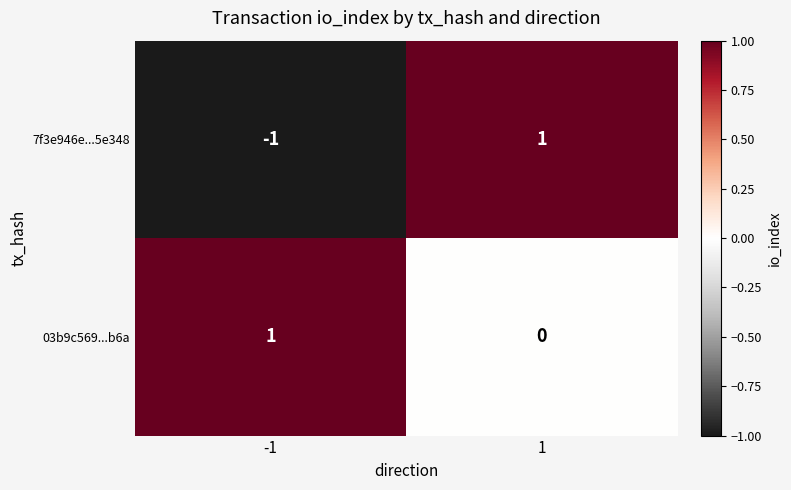

Between -1 and 1, which series saw the biggest shift?

7f3e946e...5e348